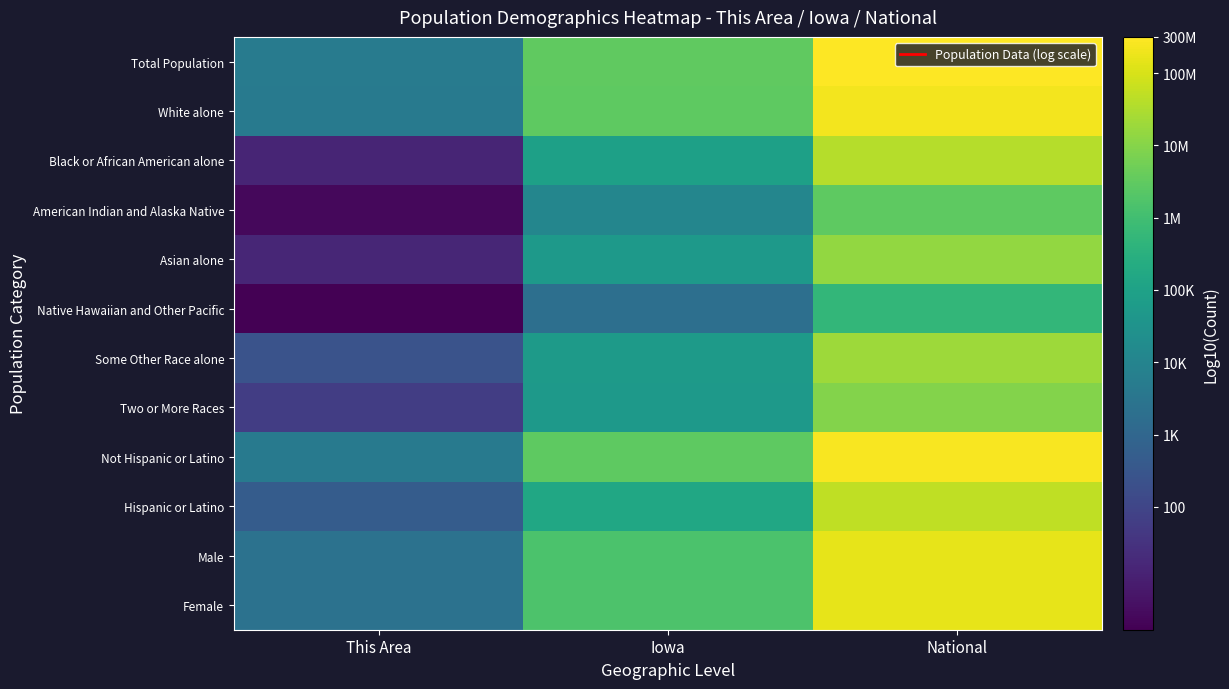

At how many categories does at least one series exceed 1?

3